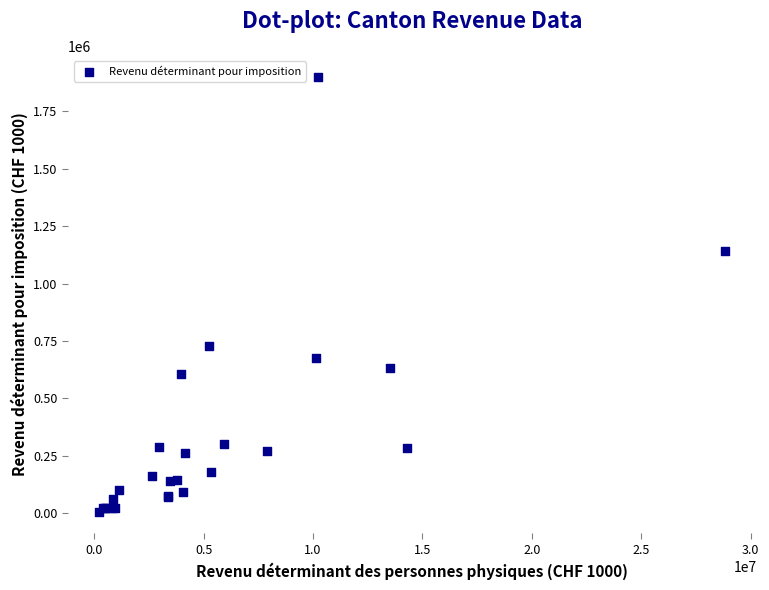

What Y value in the scatter plot is closest to 951848?

1143278.6